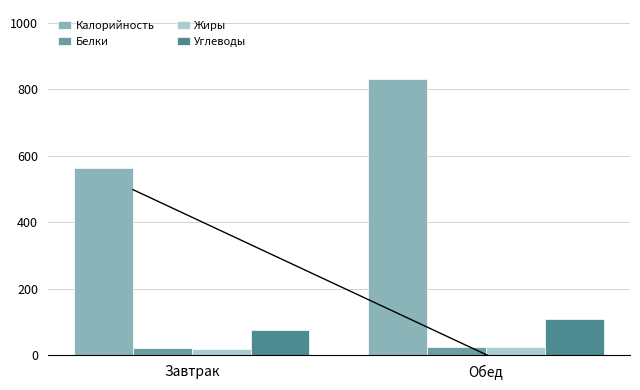

Reading left to right, transcribe all the data shown in this chart.

Калорийность: Завтрак=563.3	Обед=830.6
Белки: Завтрак=20.1	Обед=25.2
Жиры: Завтрак=18.8	Обед=25.0
Углеводы: Завтрак=76.0	Обед=109.3